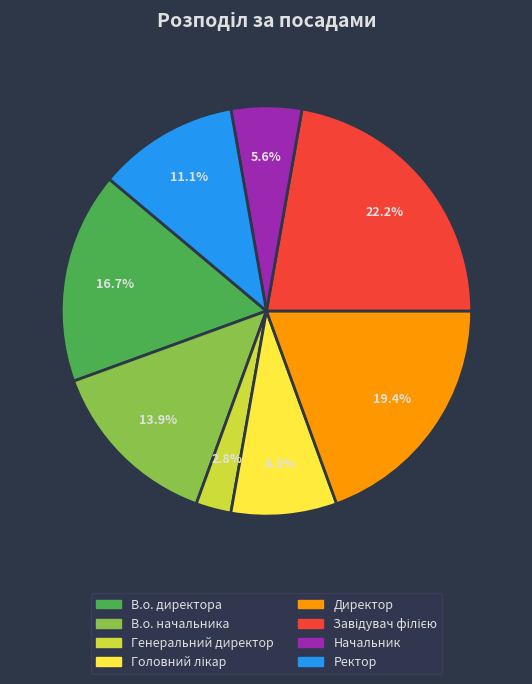

Between Директор and Ректор, which is larger?

Директор